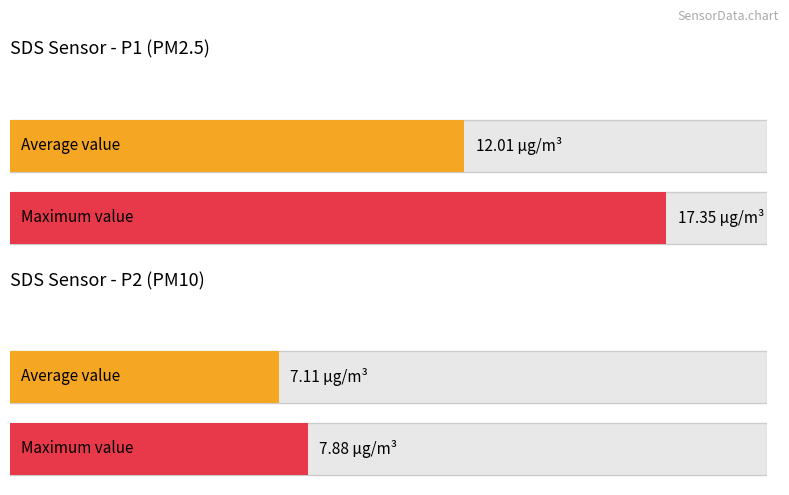

Rank the series at 00:06:02 from highest to lowest value.

SDS_P1, SDS_P2